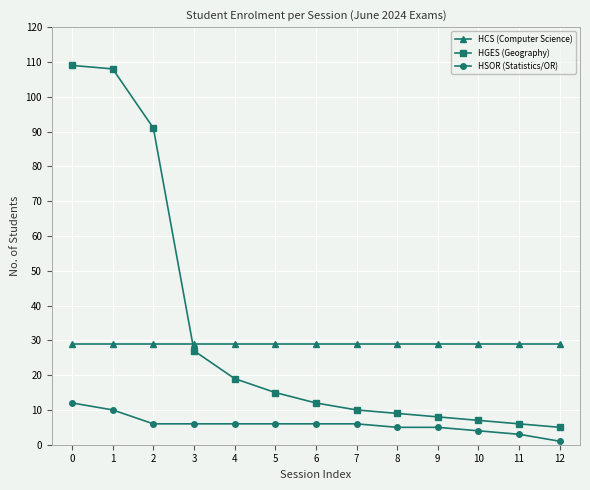

How many lines are shown in the chart?

3